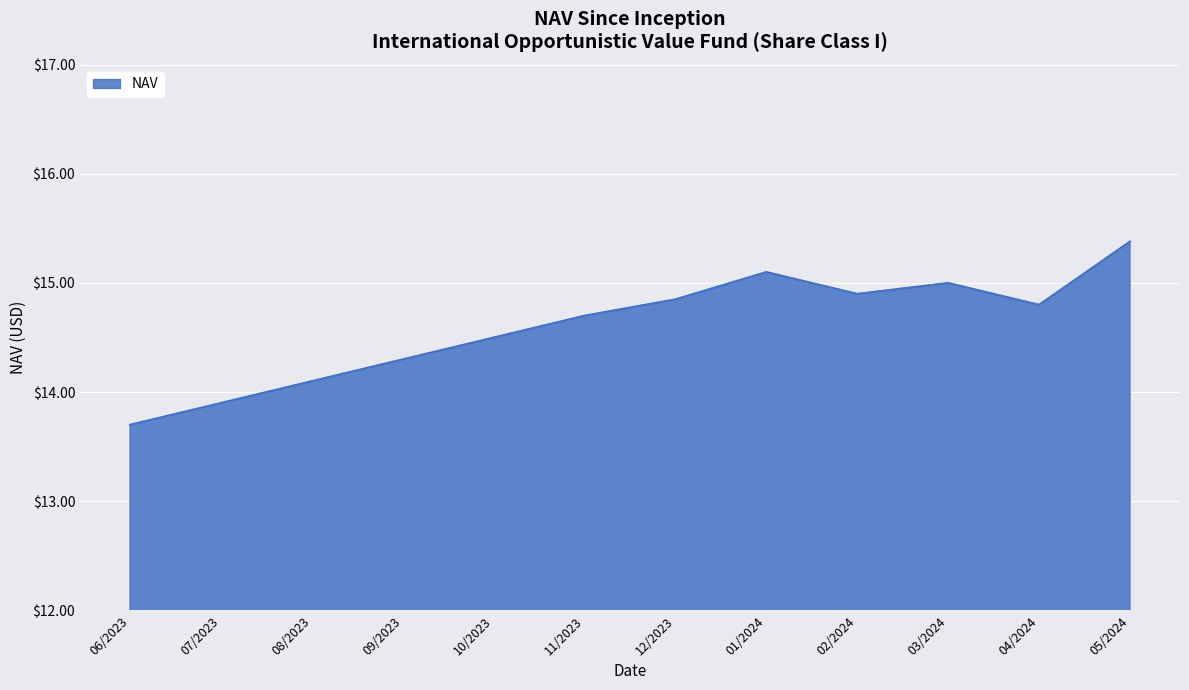

At which category does the data reach its first local valley?

02/2024